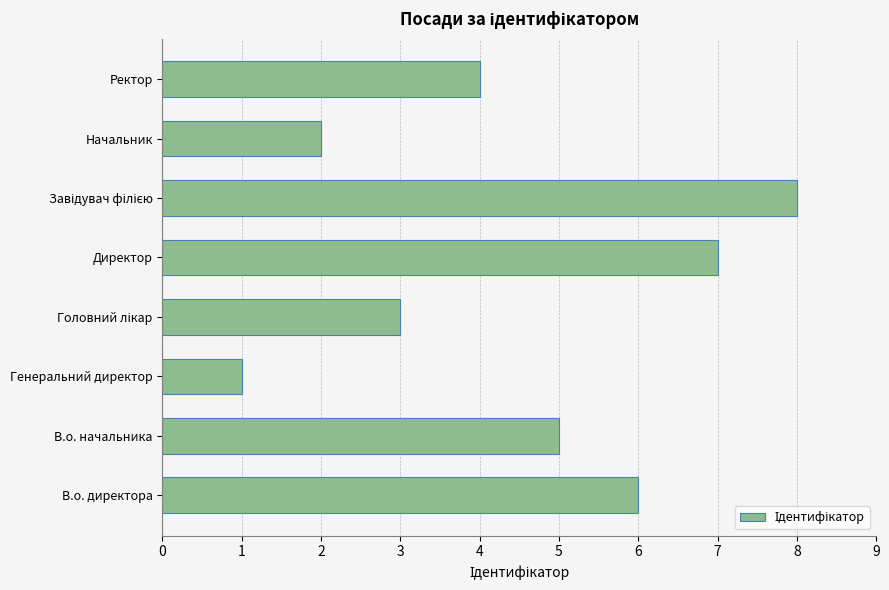

What is the difference between the maximum and second lowest values?

6